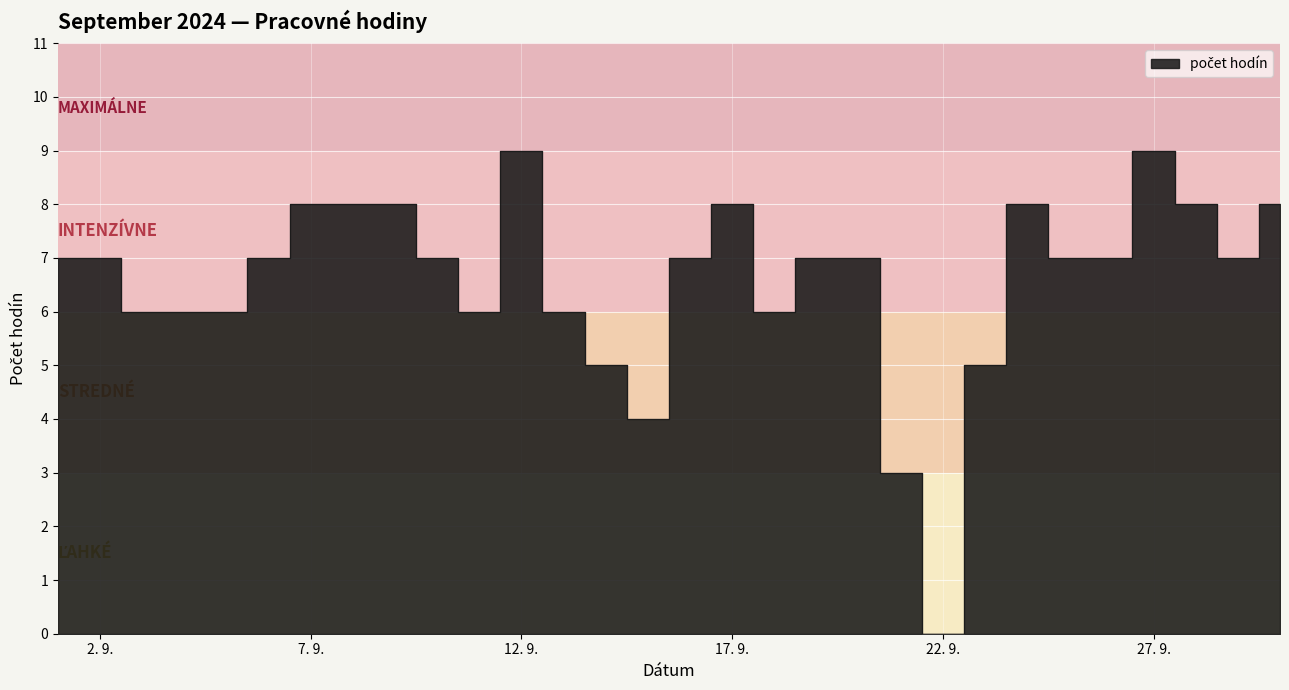

Does the chart display data point markers on the line(s)?

No